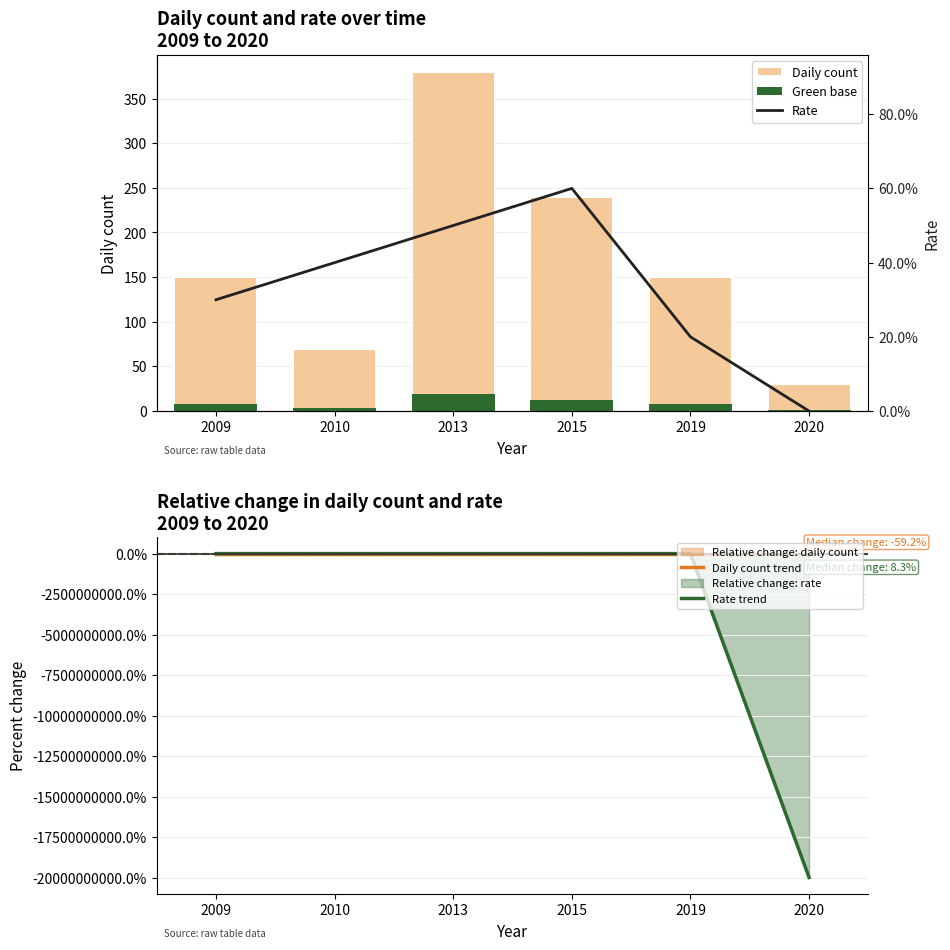

What is the approximate value of Rate trend at 2020?

-20000000000.0